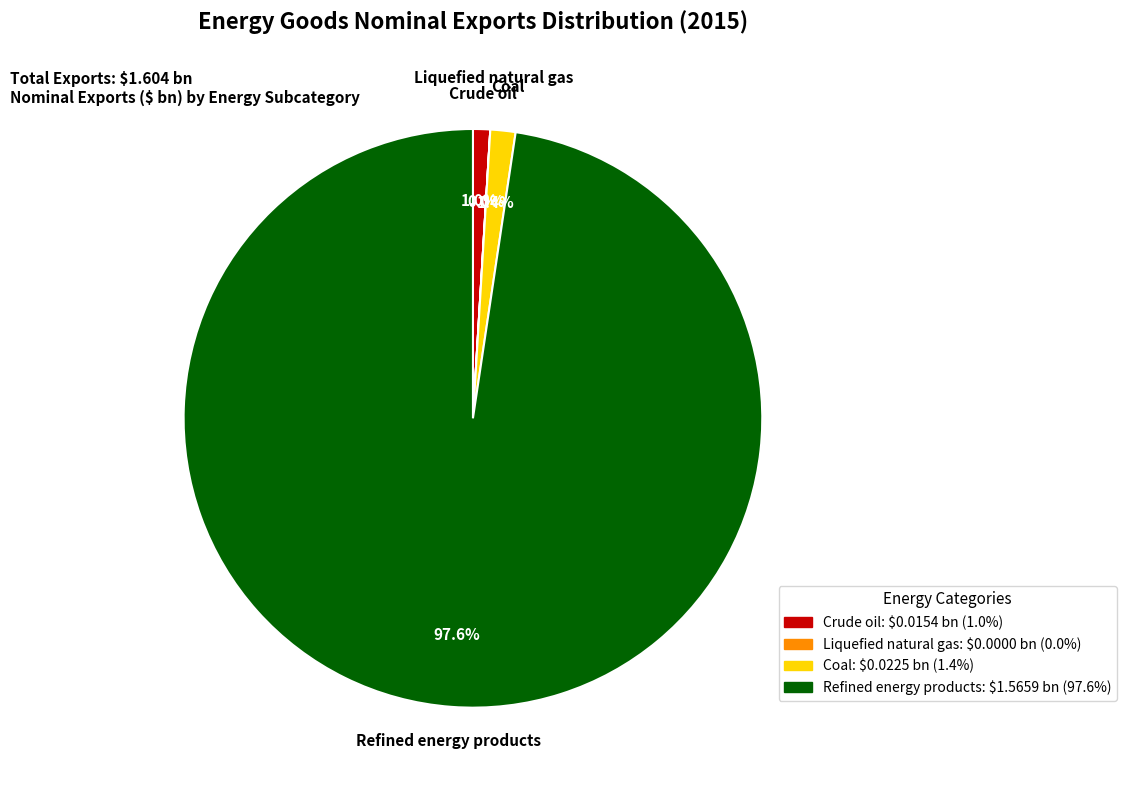

What is the majority slice?

Refined energy products